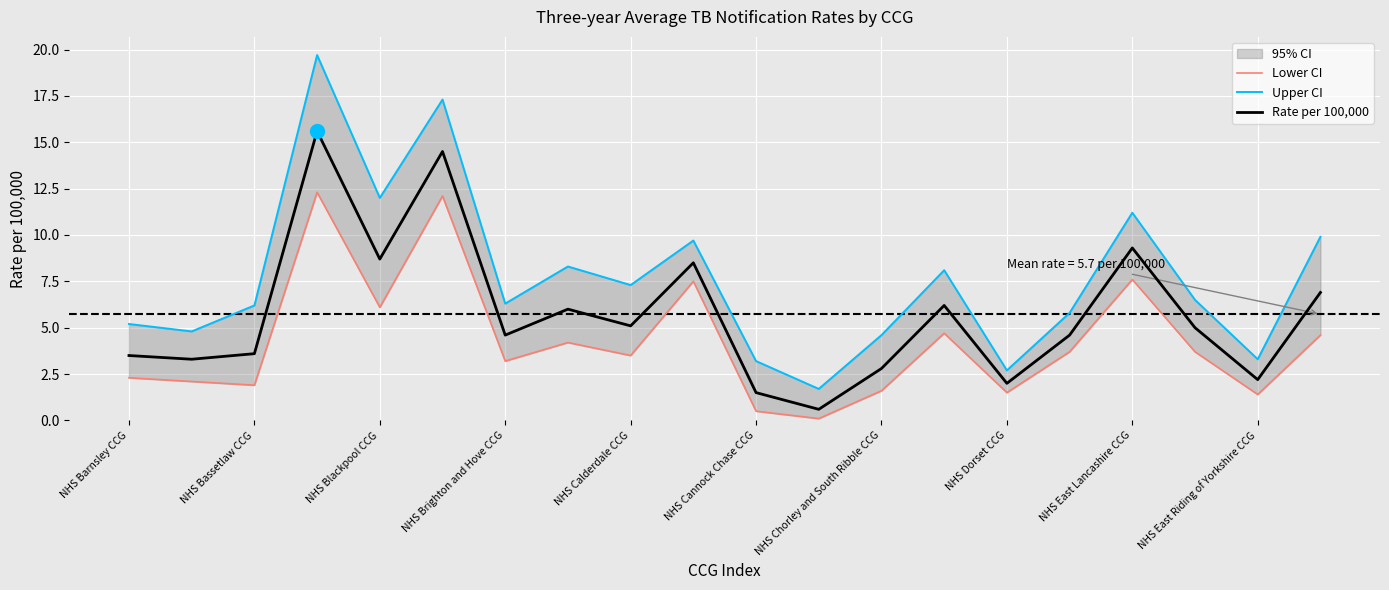

True or false: Rate per 100,000 and Upper CI intersect in this chart.

False